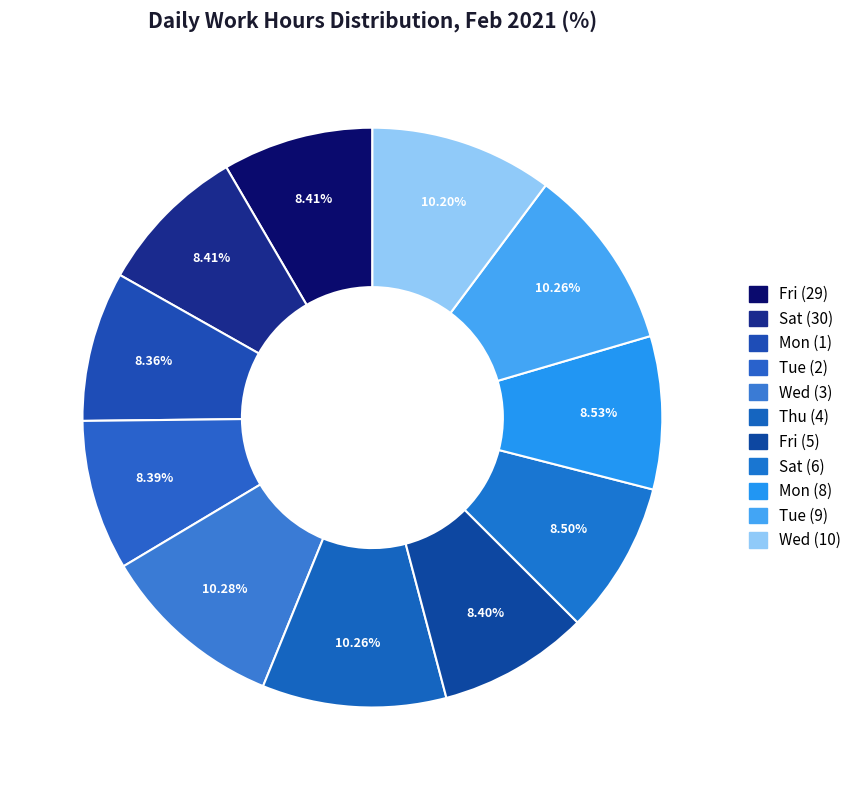

To the nearest percent, what is the combined percentage of Tue (9) and Mon (8)?

19%